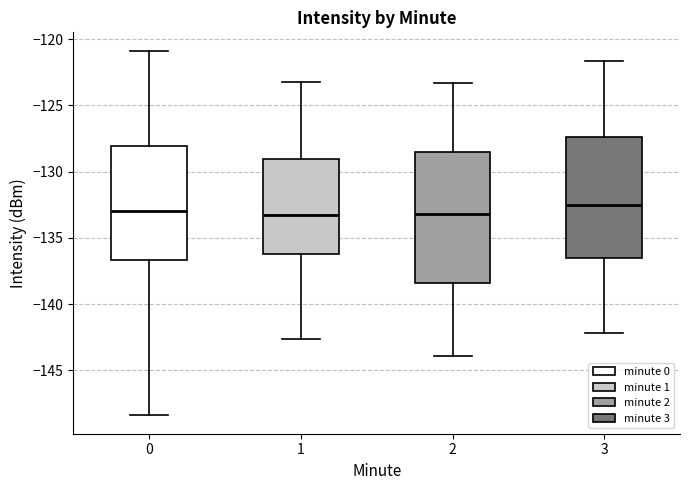

Reading left to right, transcribe this box plot: for each box, give where its median line is, the range the box spans, and where its two whiskers end, as read against the y-axis. The values are not printed on the chart, so give them approximately, as read against the axis.

0: median -133.0, box -136.5 to -128.0, whiskers -148.5 to -121.0
1: median -133.0, box -136.0 to -129.0, whiskers -142.5 to -123.0
2: median -133.0, box -138.5 to -128.5, whiskers -144.0 to -123.5
3: median -132.5, box -136.5 to -127.5, whiskers -142.0 to -121.5